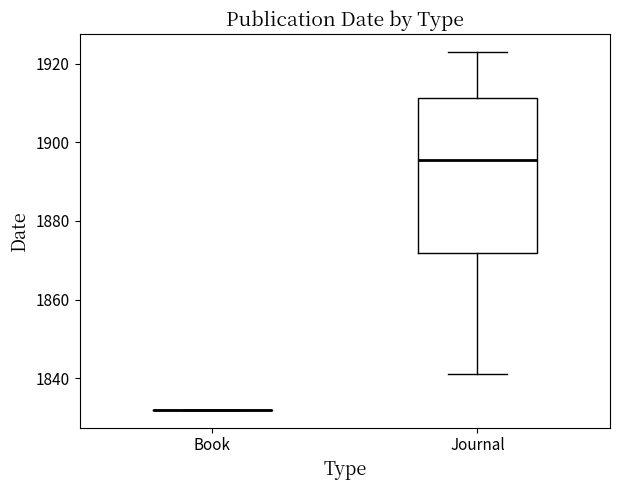

Reading left to right, read every box against the y-axis: the position of its median line, the range the box covers, and the ends of its whiskers. The values are not printed on the chart, so give them approximately, as read against the axis.

Book: box collapsed to a line at 1832, whiskers 1832 to 1832
Journal: median 1896, box 1872 to 1912, whiskers 1842 to 1924